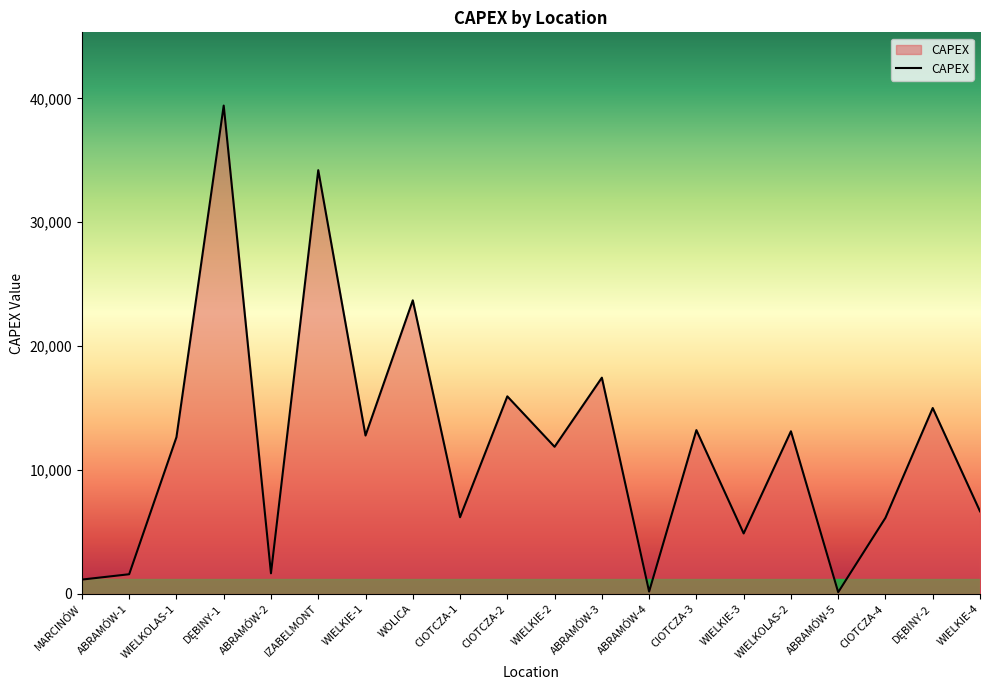

What is the change in value from IZABELMONT to CIOTCZA-1?

-28011.4